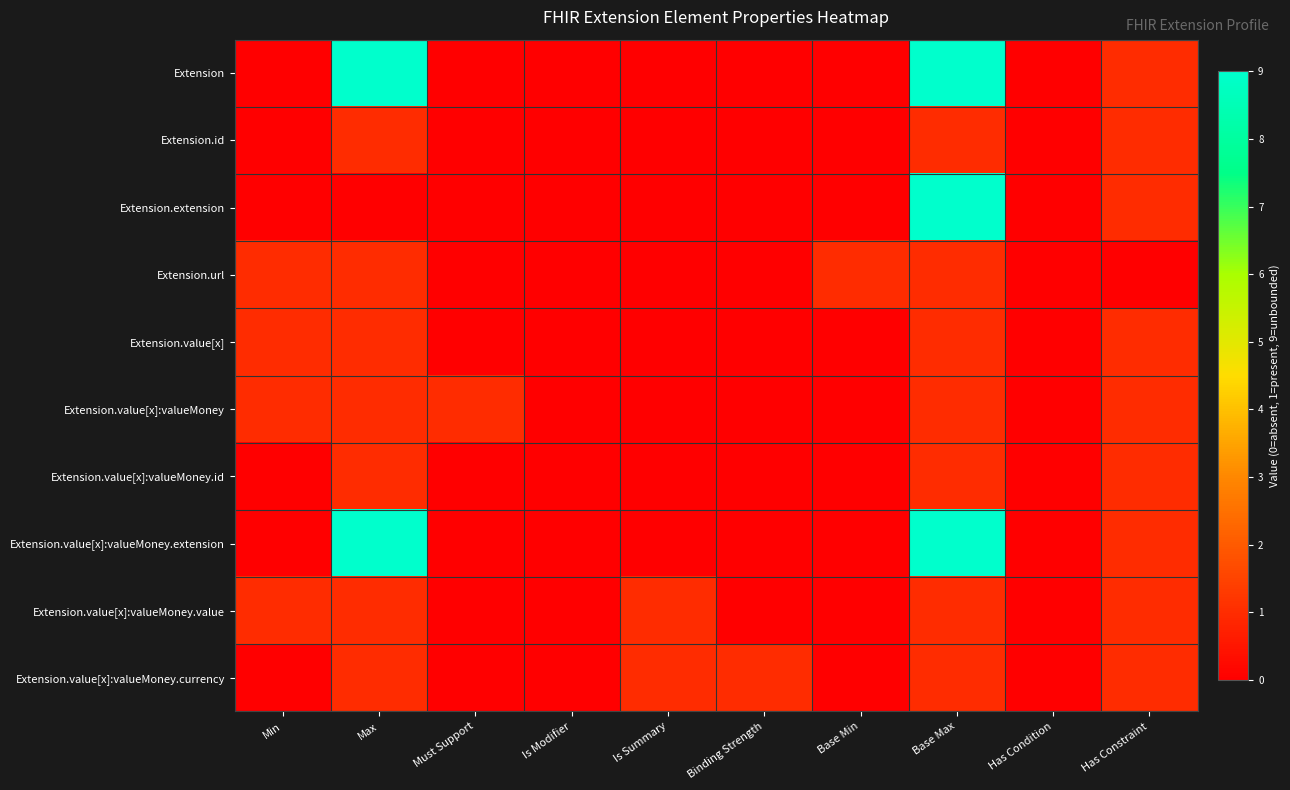

How many categories are shown in the chart?

10